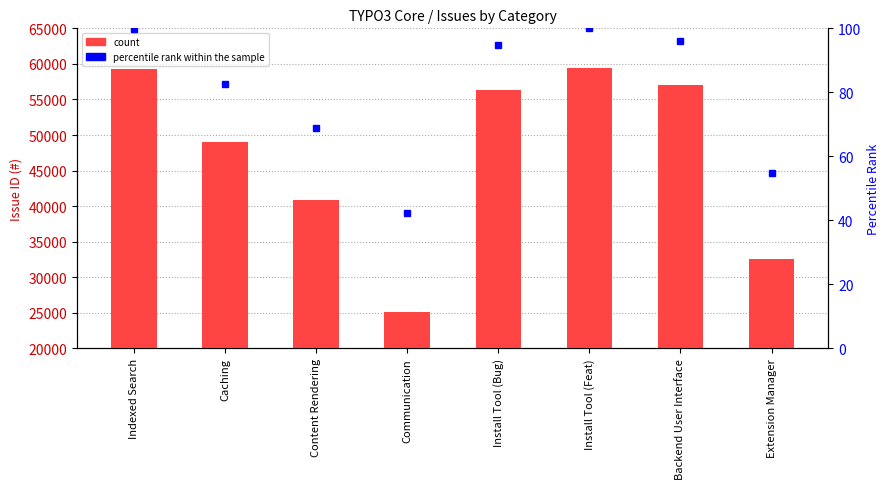

What position from the right is Backend User Interface?

2